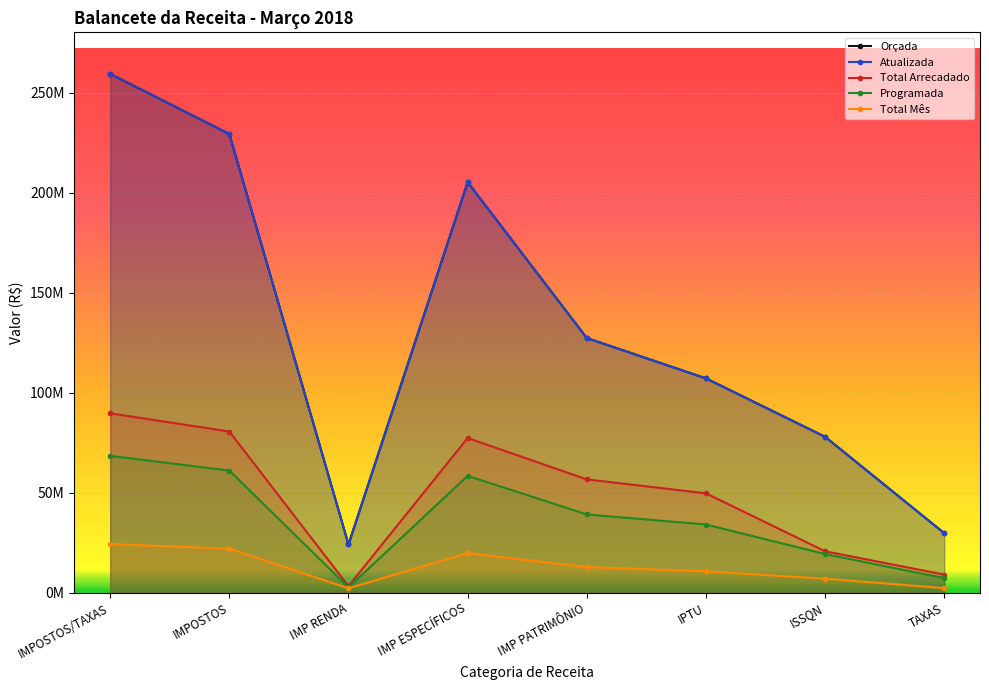

True or false: Programada has a value of 884724.1 at IMP RENDA.

False